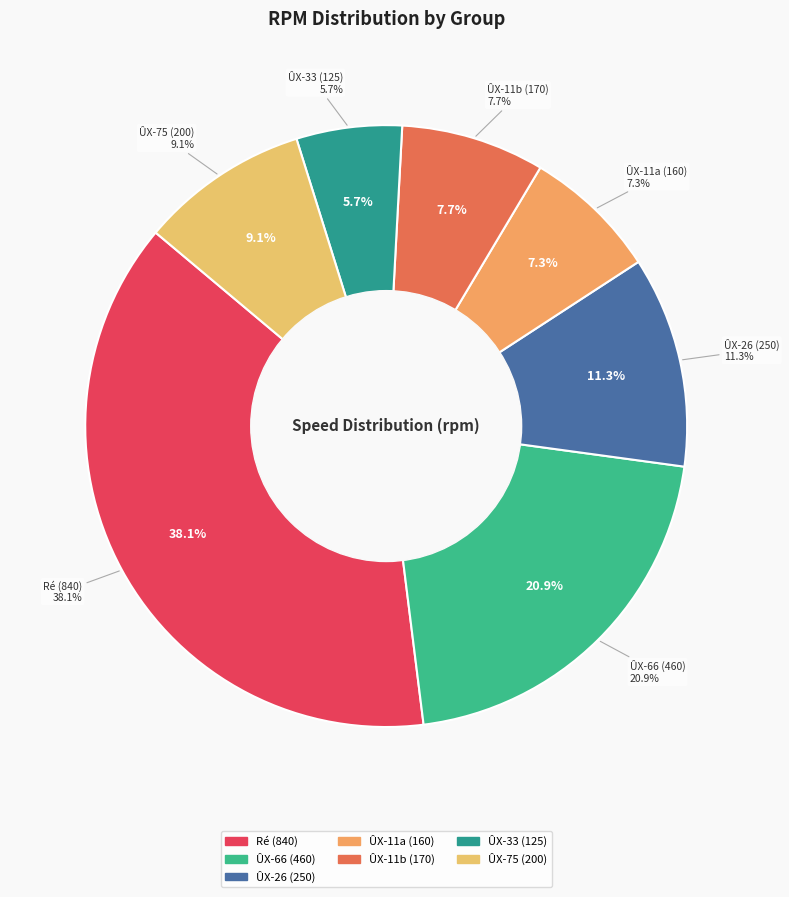

How many slices are in this pie chart?

7